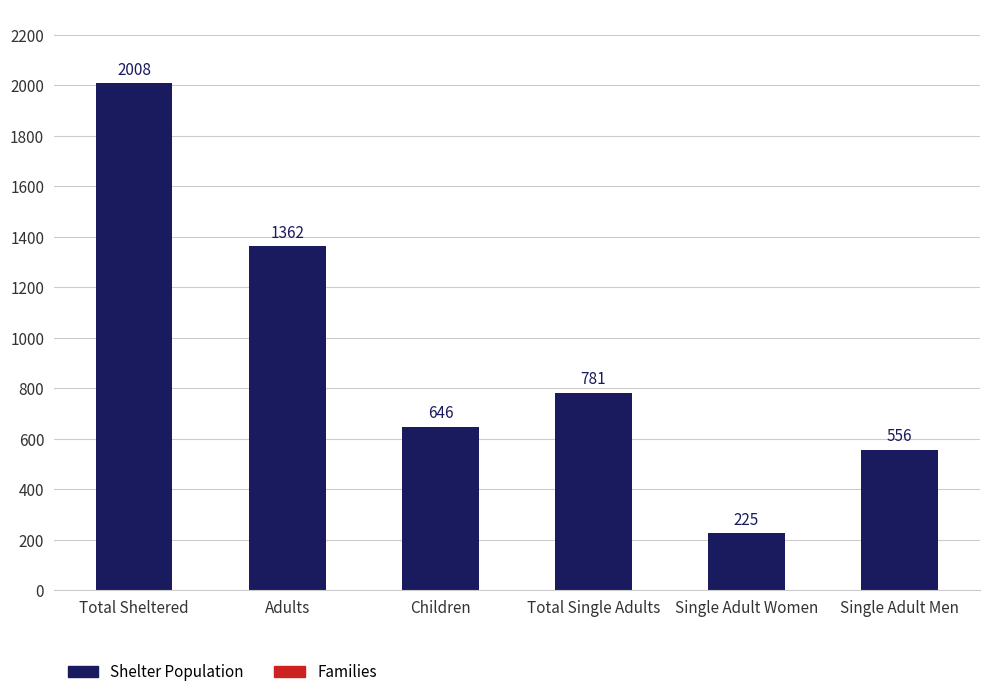

How many categories are shown in the chart?

6